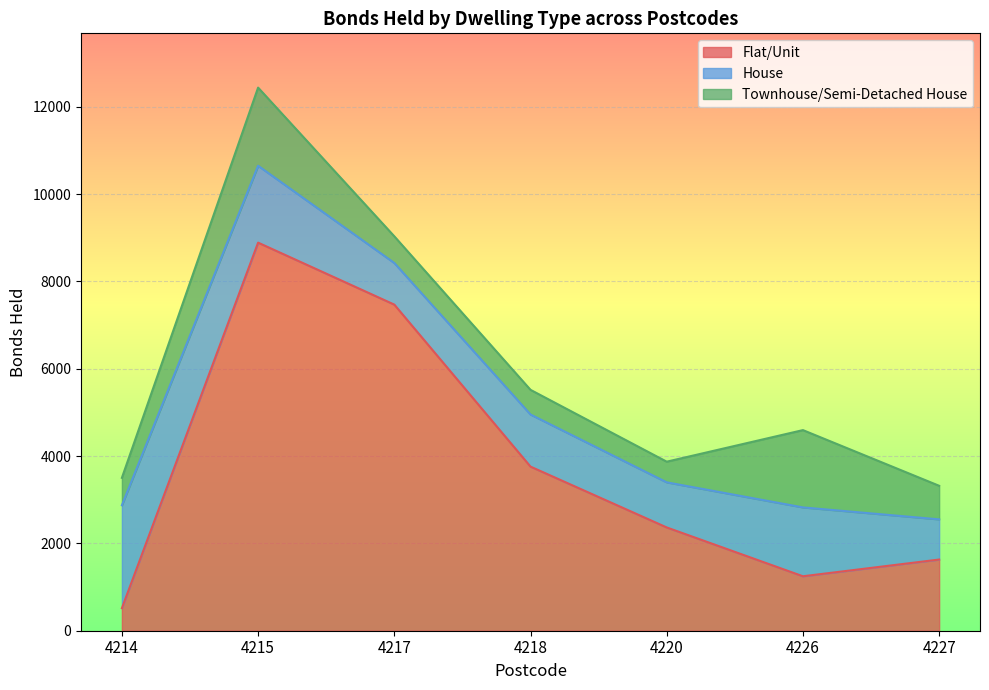

Is the value of Townhouse/Semi-Detached House at 4215 greater than the value of Flat/Unit at 4226?

Yes